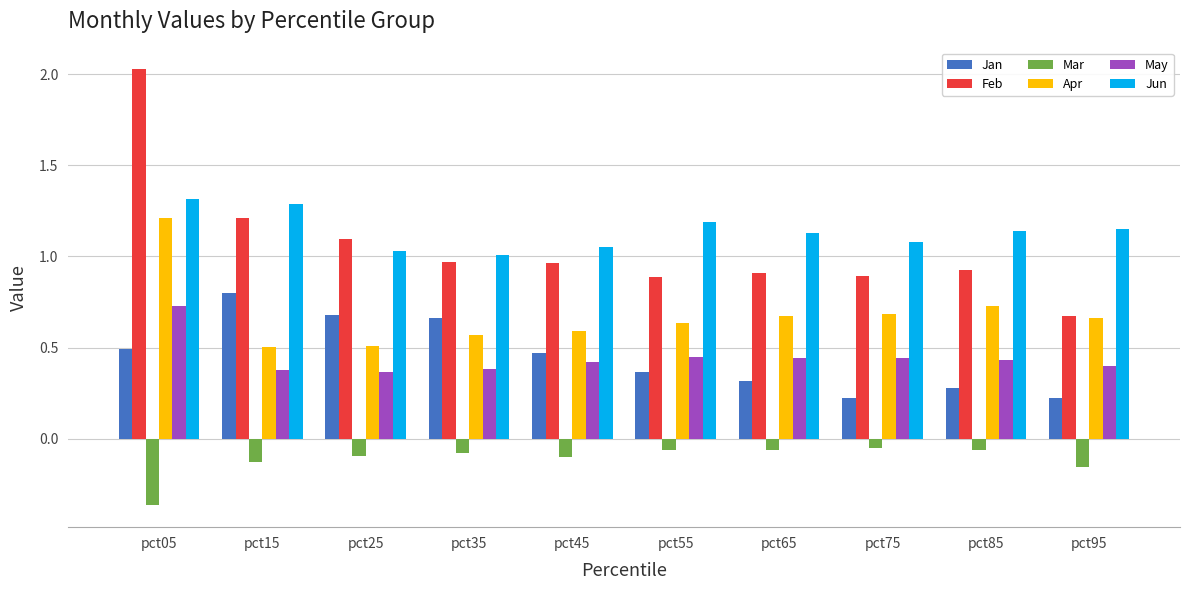

What is the total value across all series at pct15?

4.1